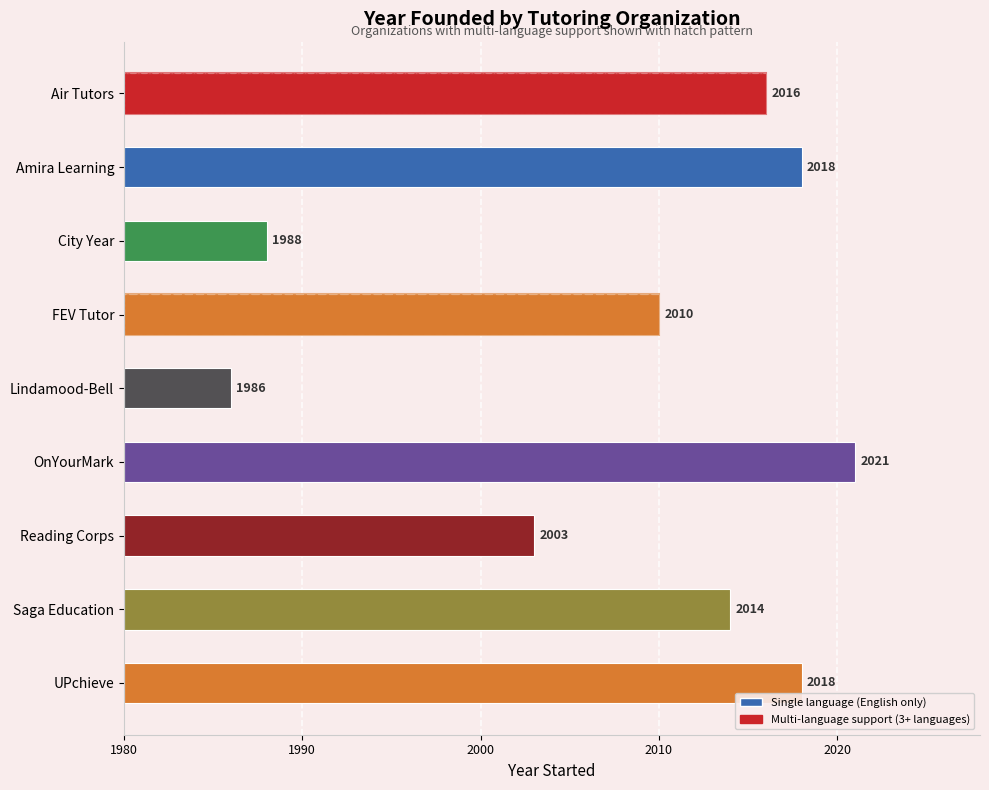

What is the difference between the second highest and second lowest values?

30